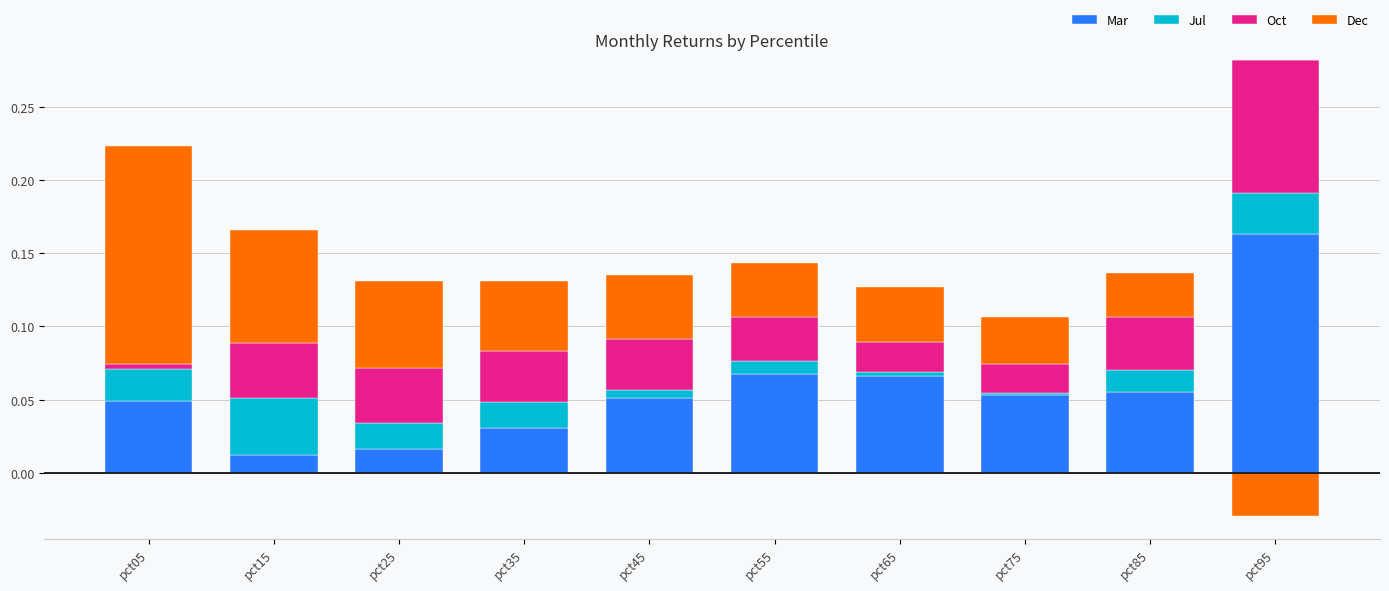

List the series in order of their peak value, lowest first.

Jul, Oct, Dec, Mar